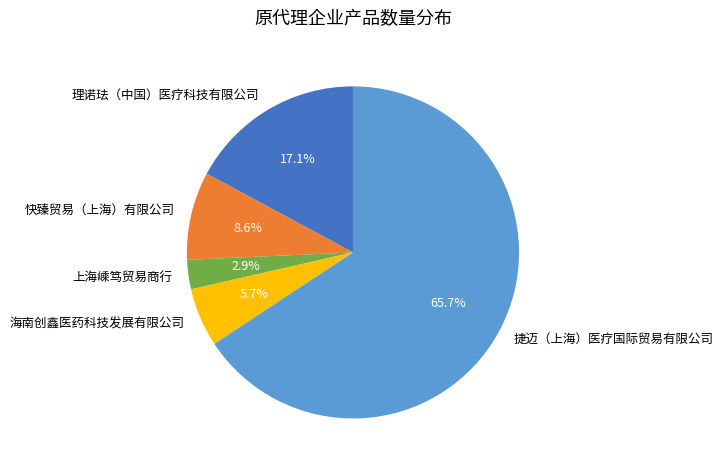

Which slice is the smallest?

上海嵊笃贸易商行